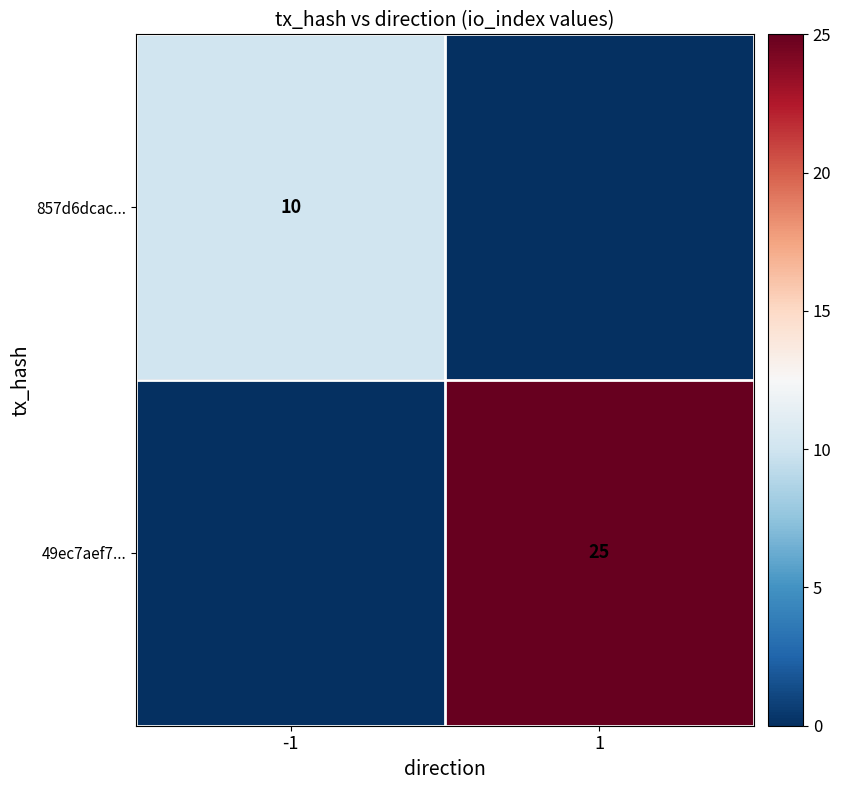

The value of 857d6dcac... at -1 is 10. True or false?

True